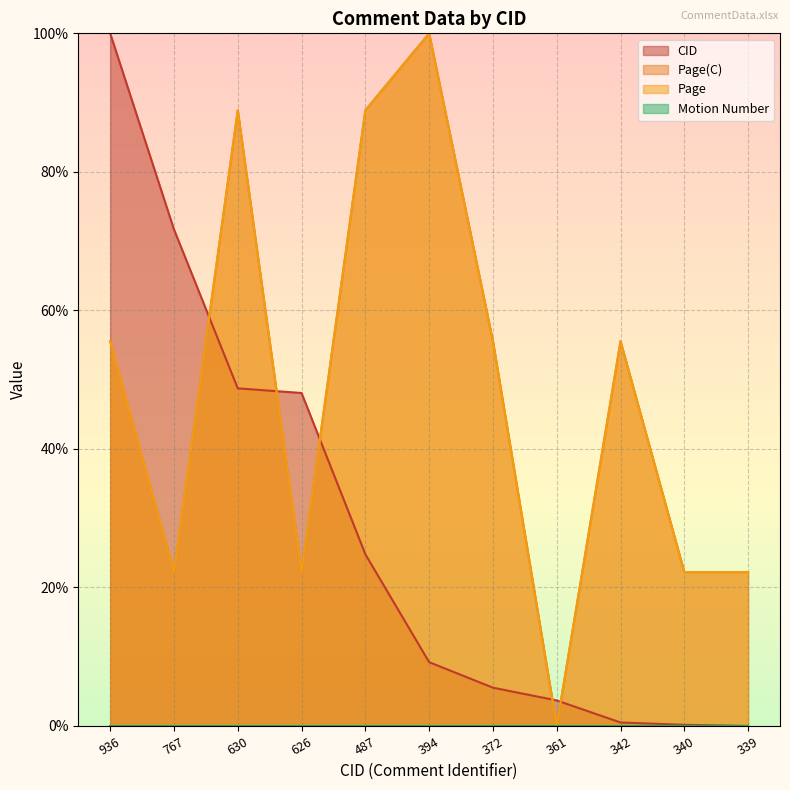

What is the highest value of the Page series?

100.0